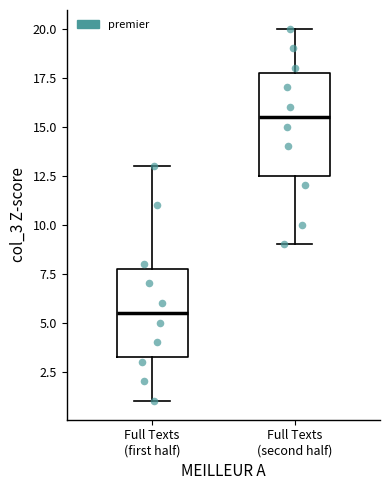

Where is the lower edge of the box for Full Texts (first half) on the y-axis? The values are not printed on the chart, so give them approximately, as read against the axis.

3.5